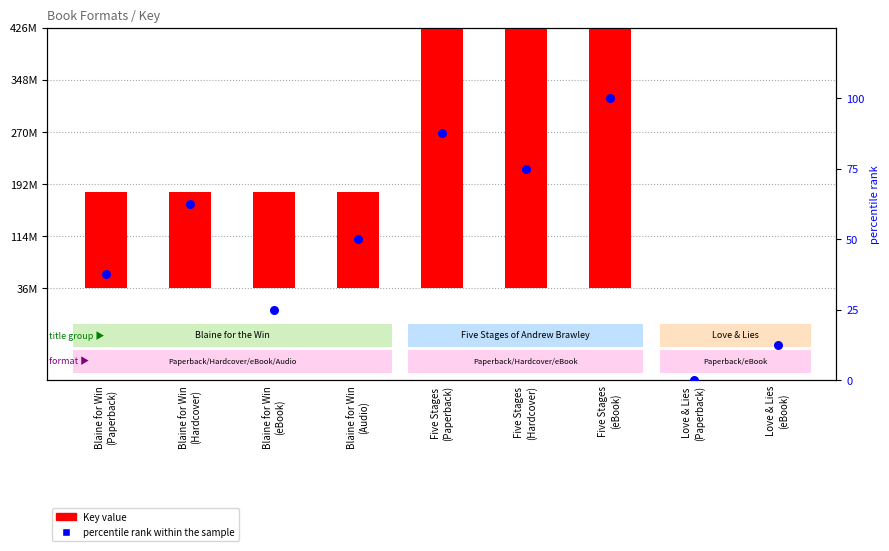

At how many categories does at least one series exceed 135977909?

7